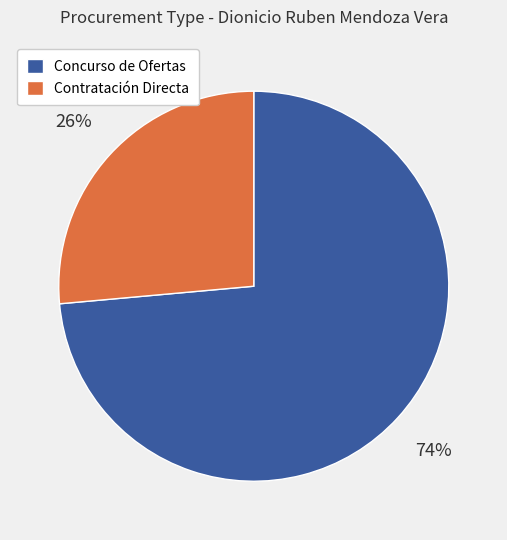

To the nearest percent, what is the average slice percentage?

50%